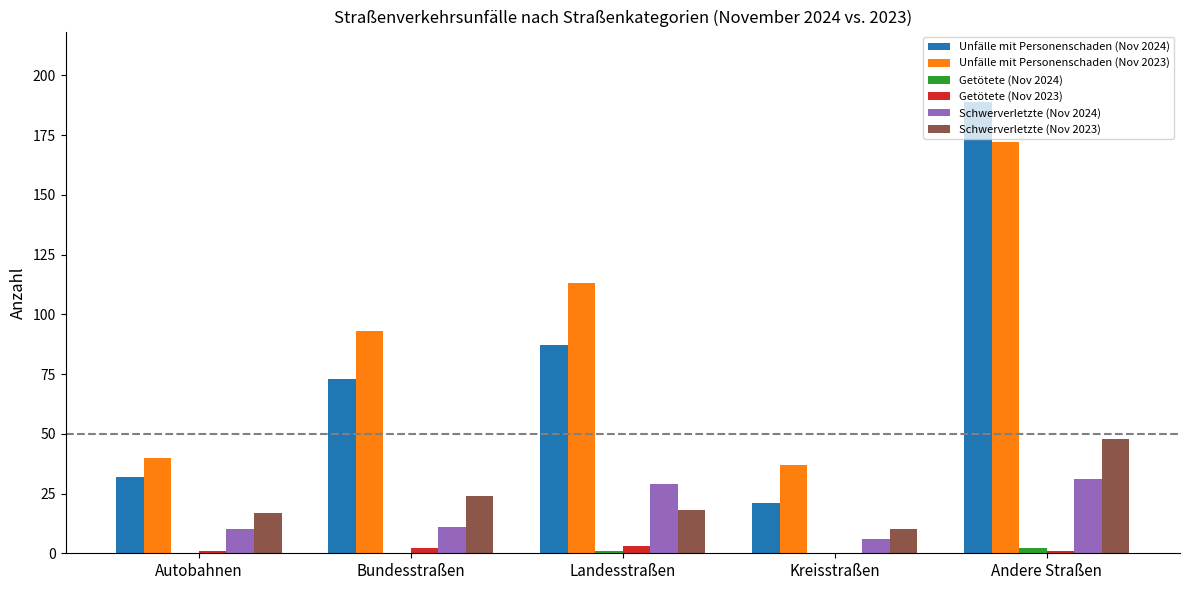

At which category does the chart reach its peak across all series?

Andere Straßen